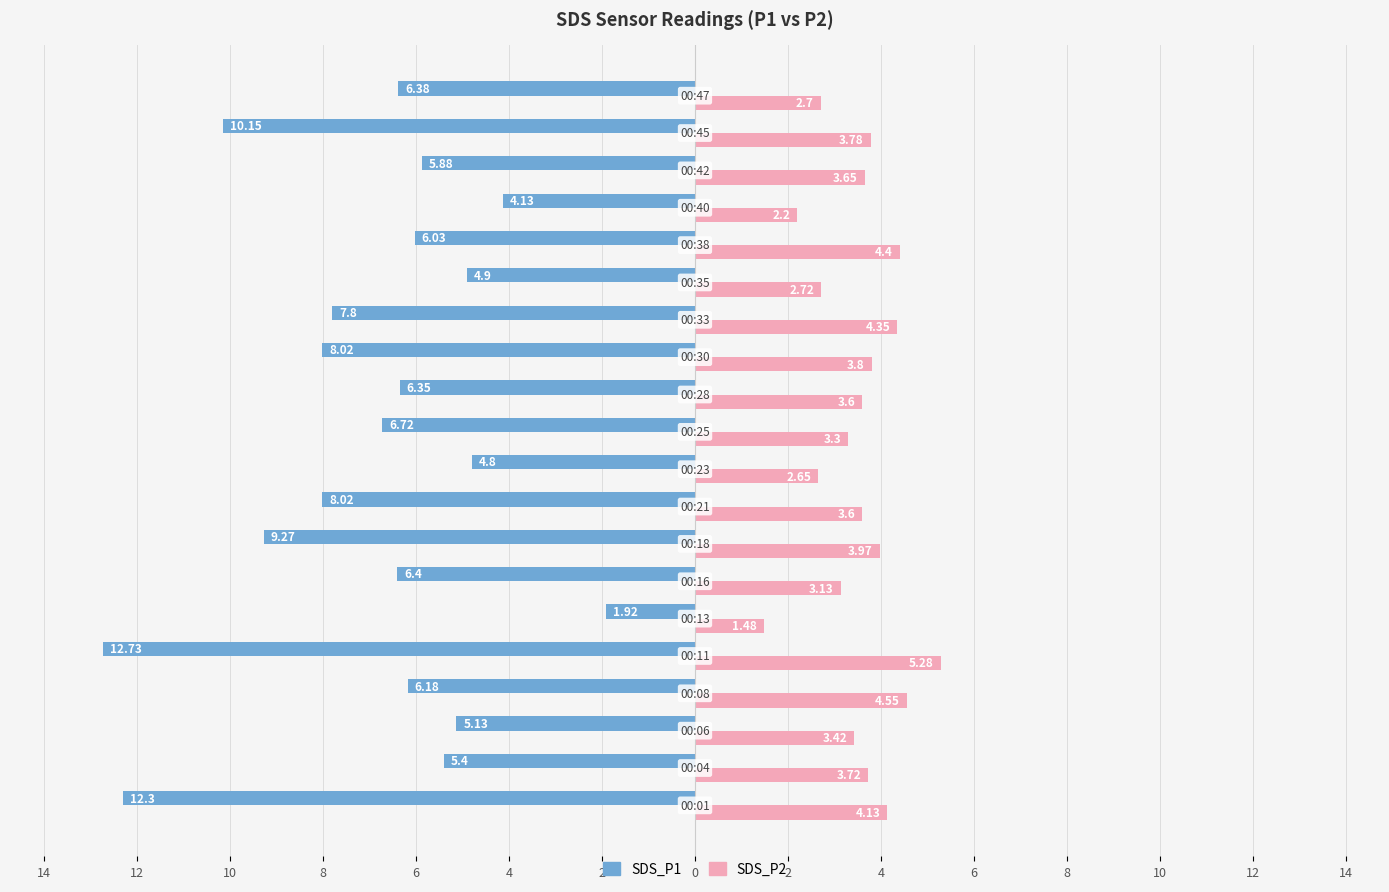

What is the difference between the maximum and minimum values in the SDS_P1 series?

10.8